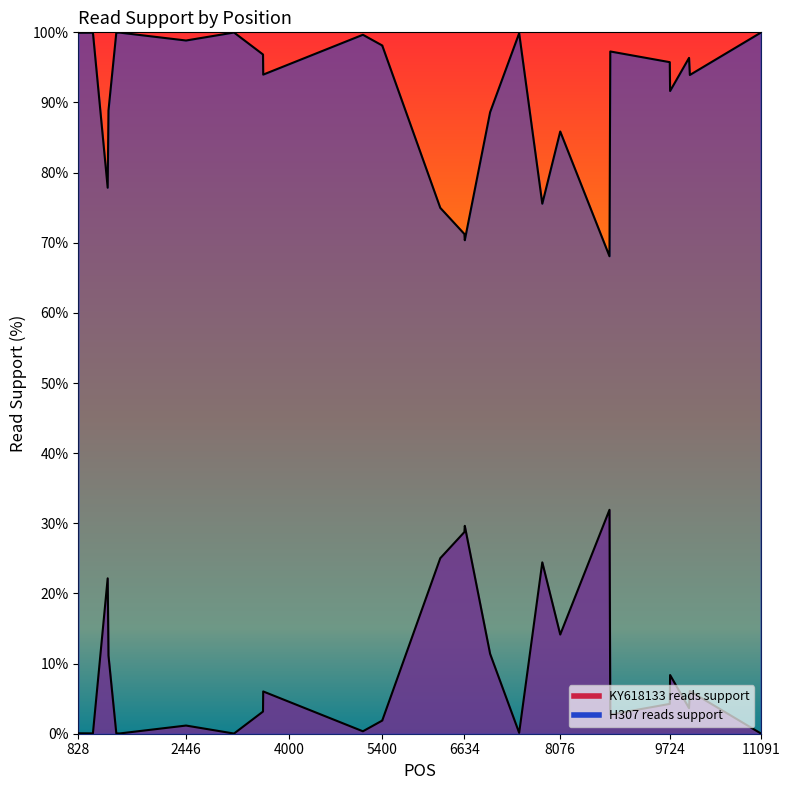

What is the spread (max minus min) of values at 2446?

97.7